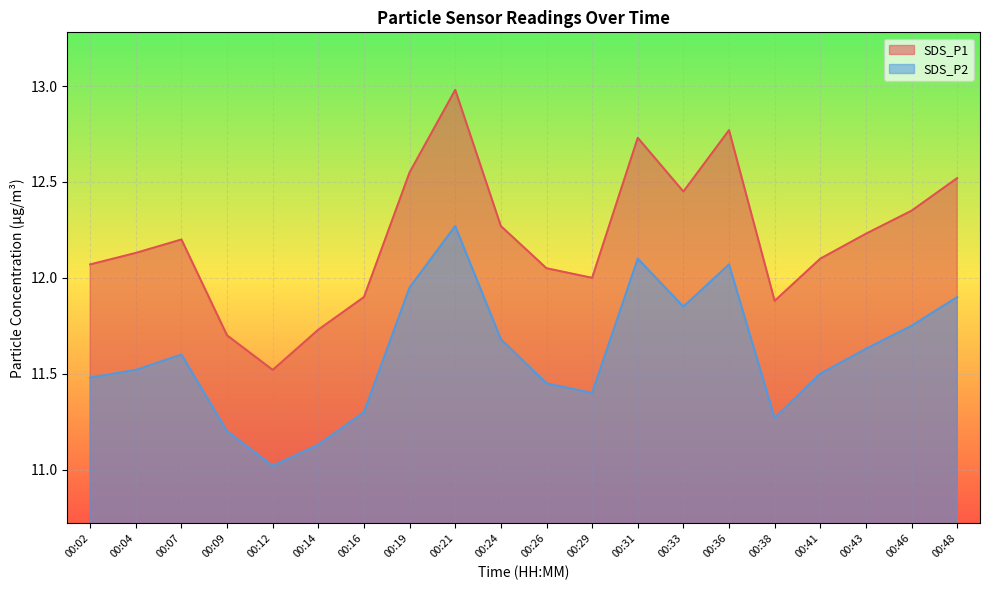

True or false: SDS_P2 and SDS_P1 intersect in this chart.

False